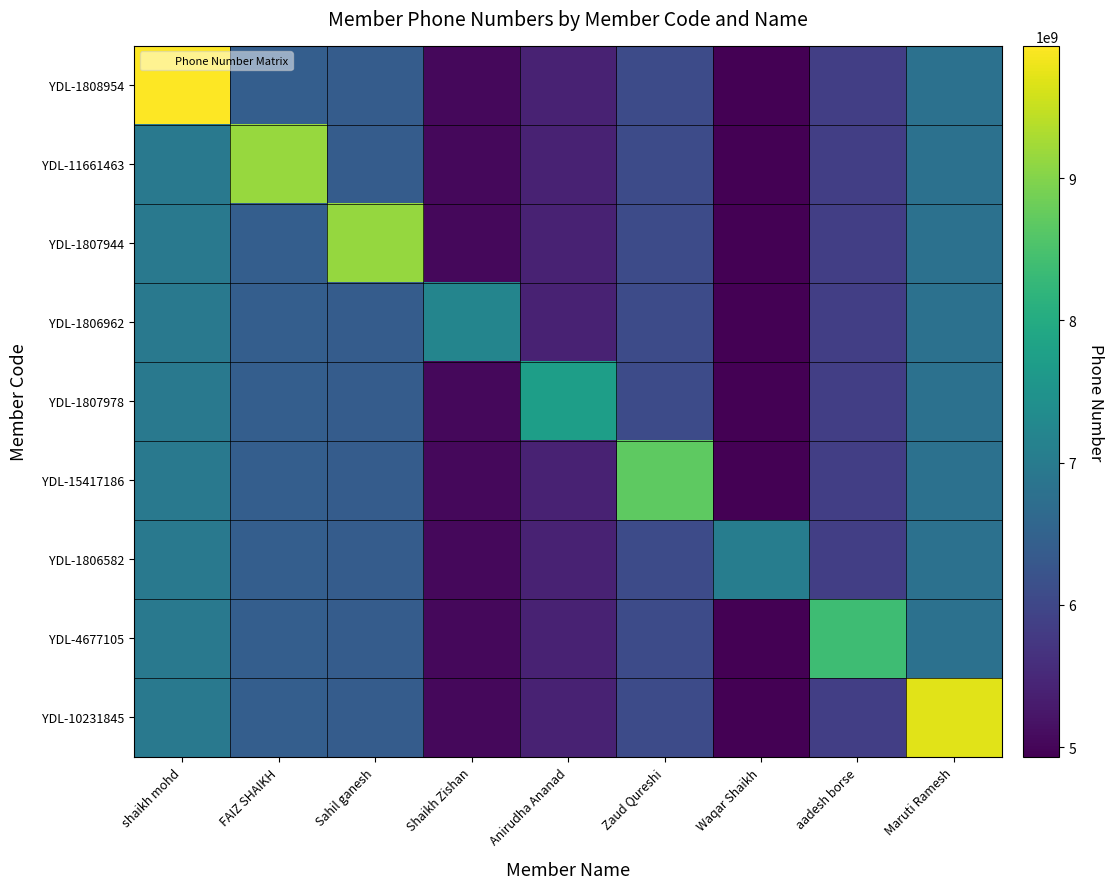

What is the smallest value displayed?

4931541935.6